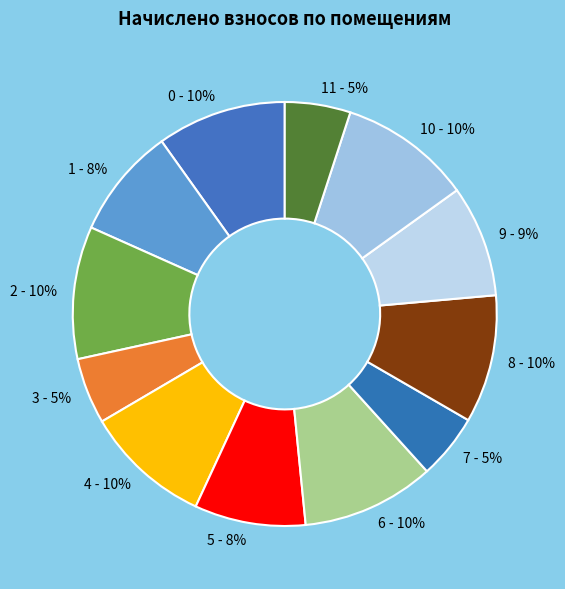

What is the ratio of the value at 6 - 10% to the value at 10 - 10%?

1.0